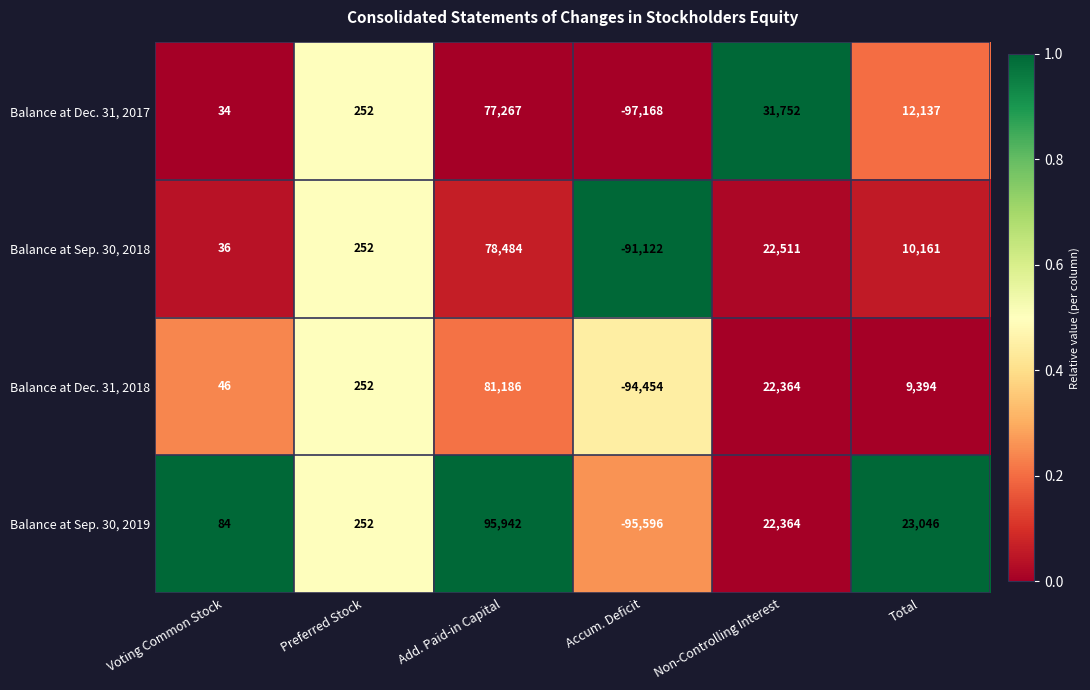

What is the sum of all Balance at Dec. 31, 2018 values?

18788